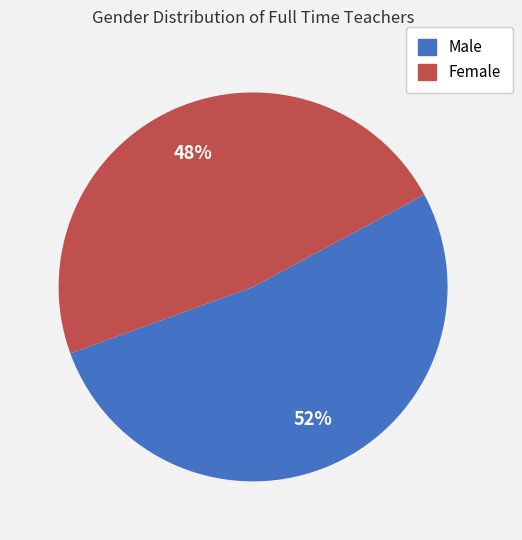

Combined, do Female and Male account for over 50%?

Yes